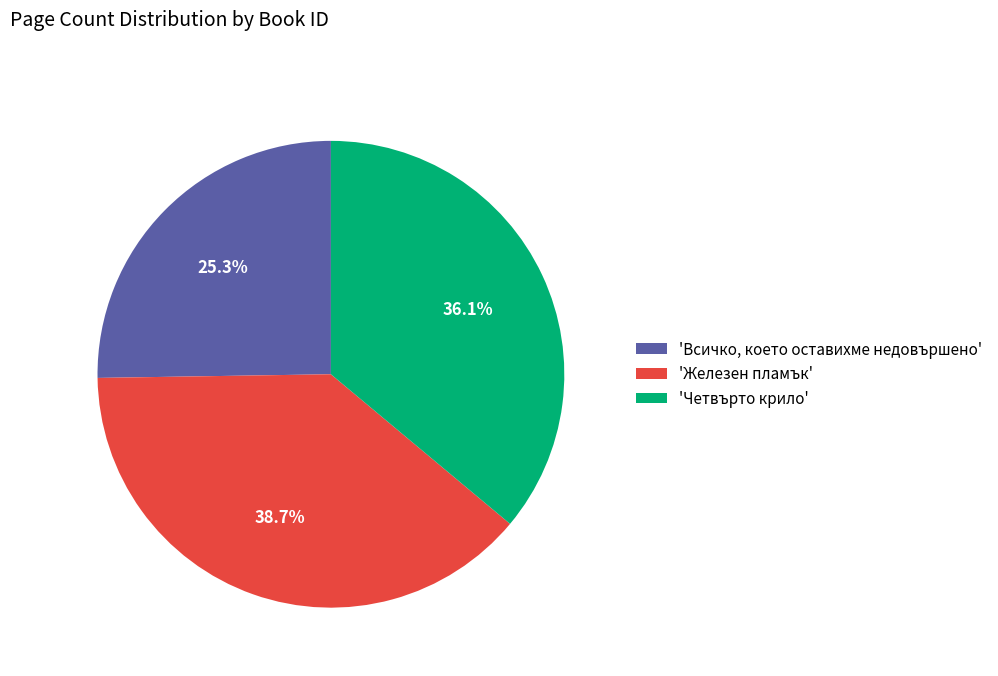

Is 'Четвърто крило' the majority of the pie?

No